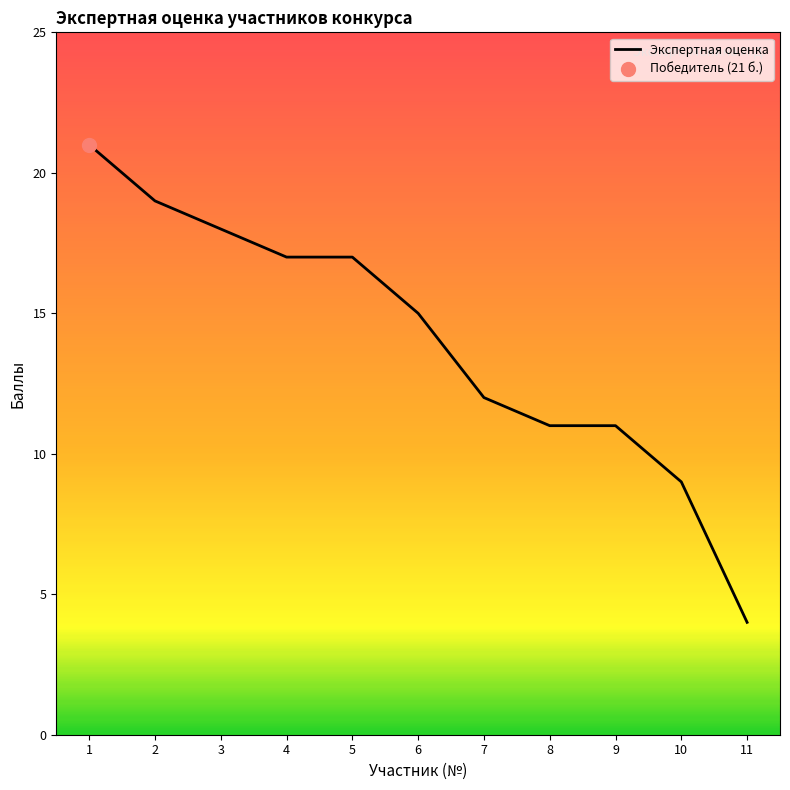

What is the lowest value of the Экспертная оценка series?

4